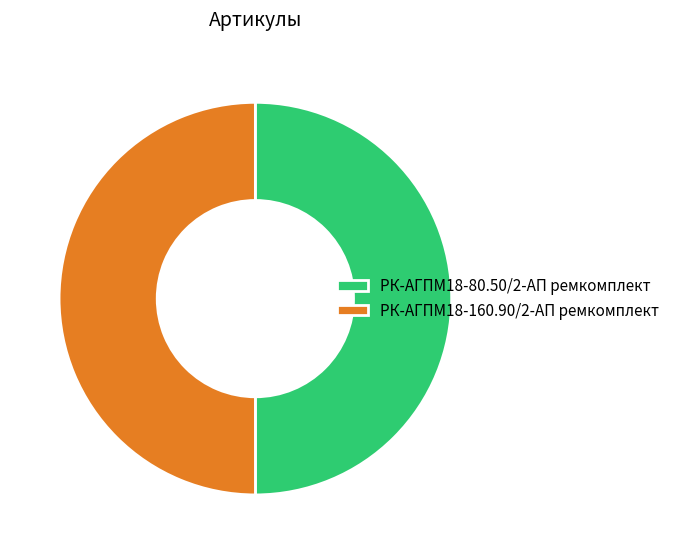

Do РК-АГПМ18-160.90/2-АП ремкомплект and РК-АГПМ18-80.50/2-АП ремкомплект together represent more than half of the pie?

Yes